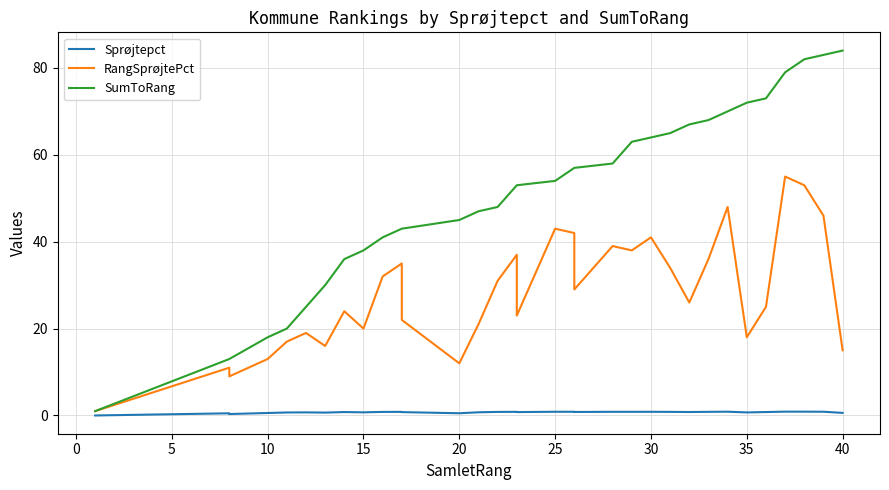

How many Sprøjtepct values are between 0 and 1?

40